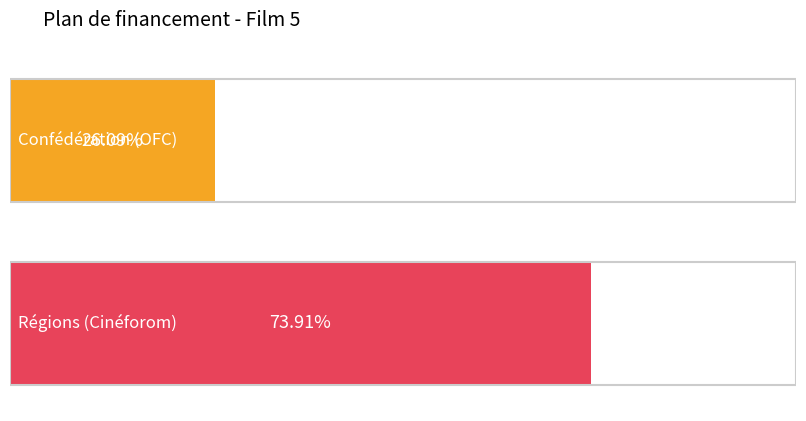

At which category is the sum across all series the highest?

Régions